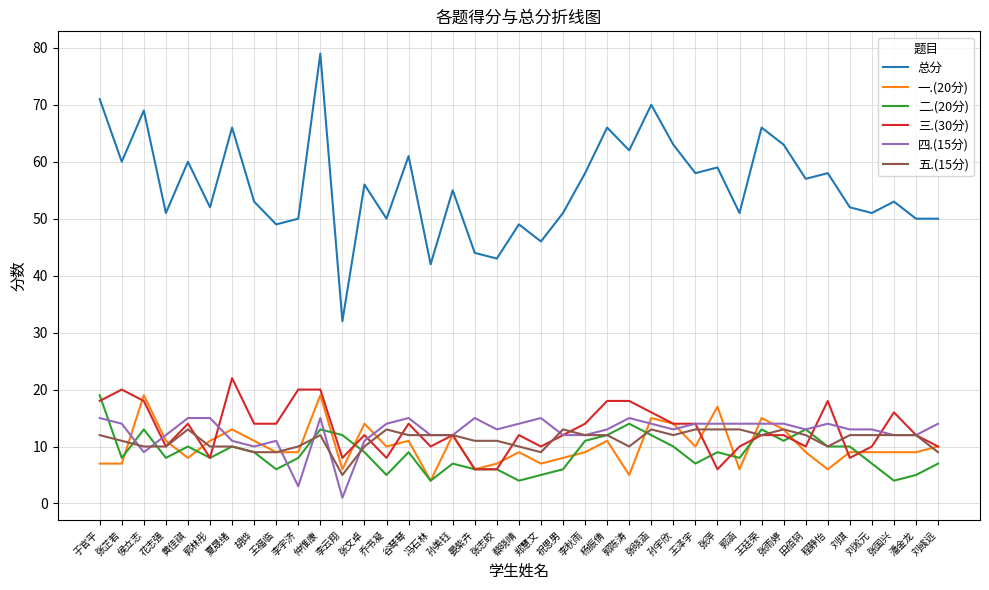

Which label corresponds to the smallest value in the chart?

李云翔